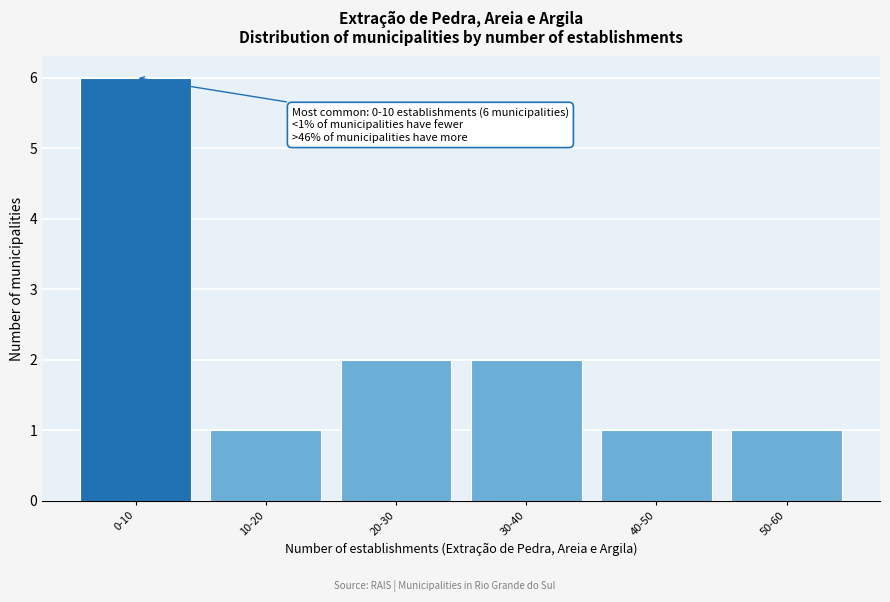

Reading left to right, transcribe all the data shown in this chart.

0-10=6	10-20=1	20-30=2	30-40=2	40-50=1	50-60=1